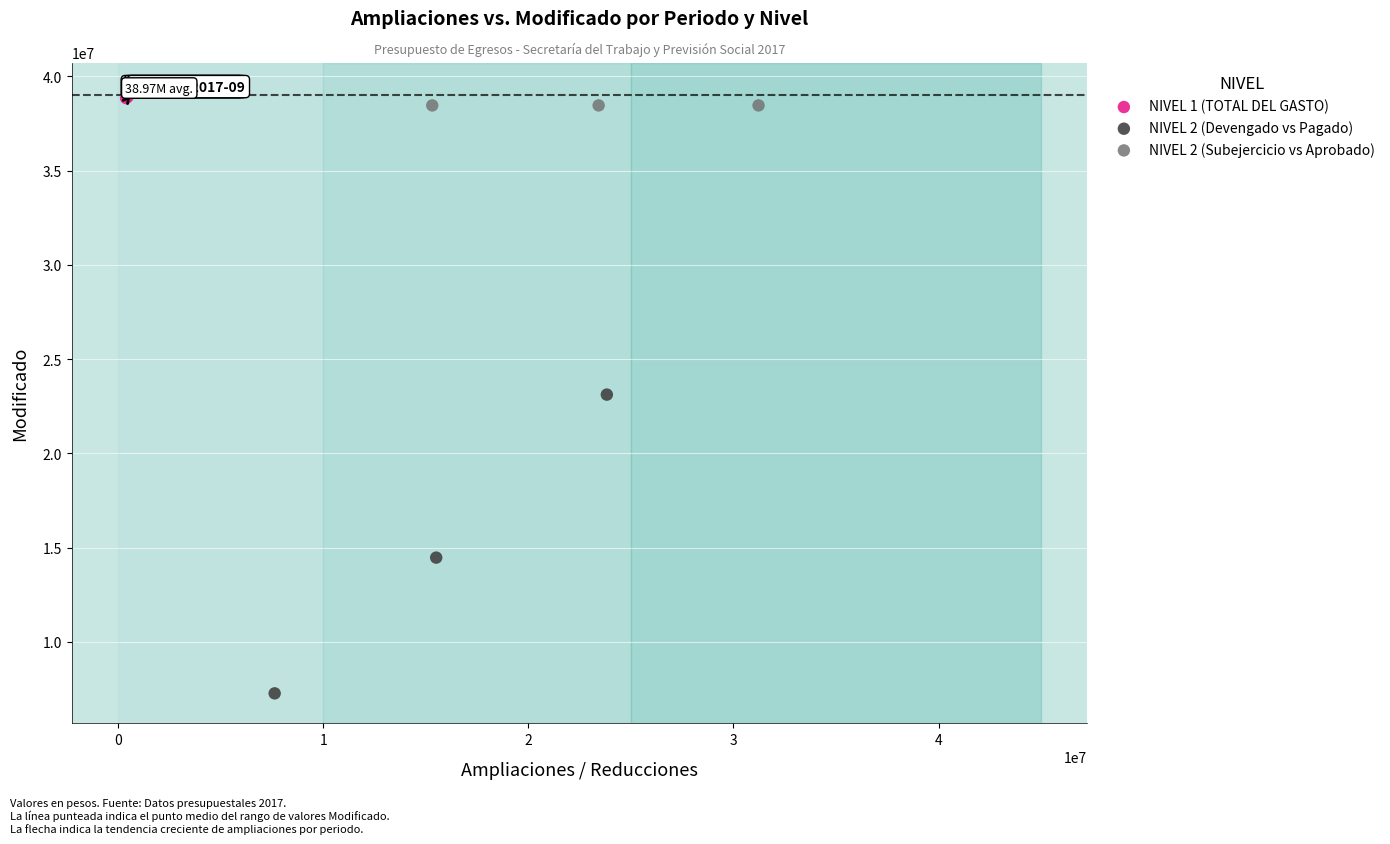

Which series reaches the maximum Y coordinate?

NIVEL 1 (TOTAL DEL GASTO)